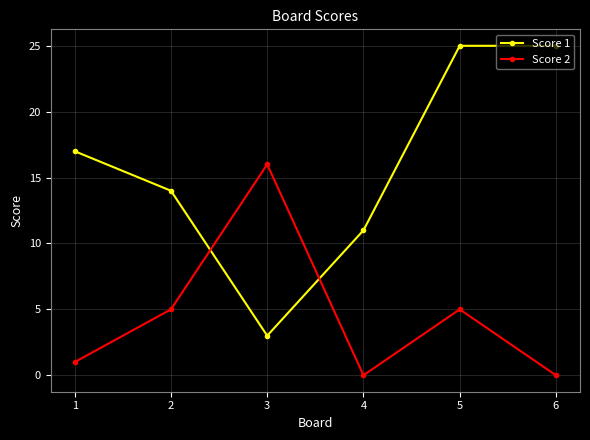

What is the maximum value for Score 1?

25